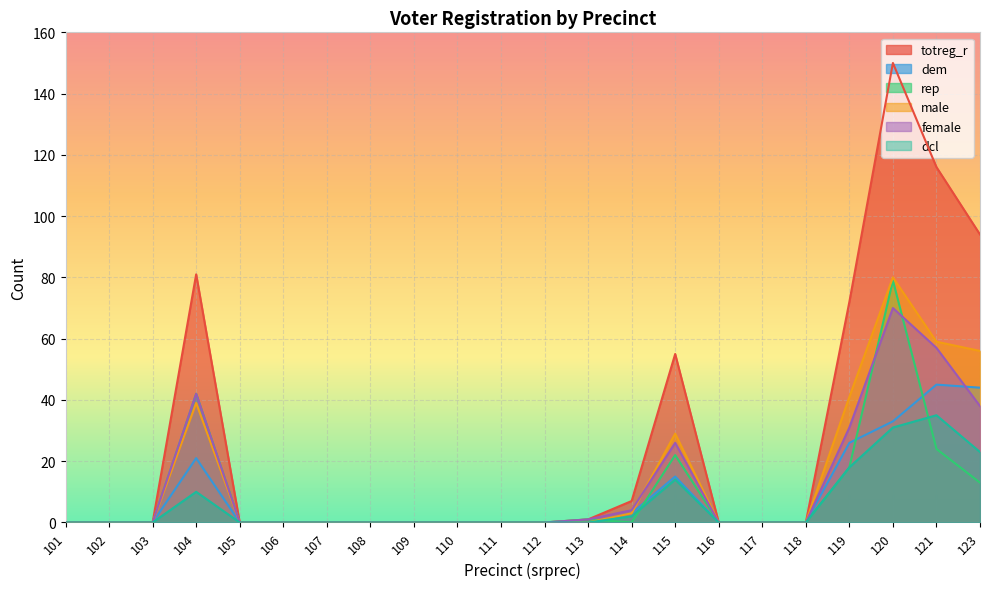

At how many categories does at least one series exceed 89?

3